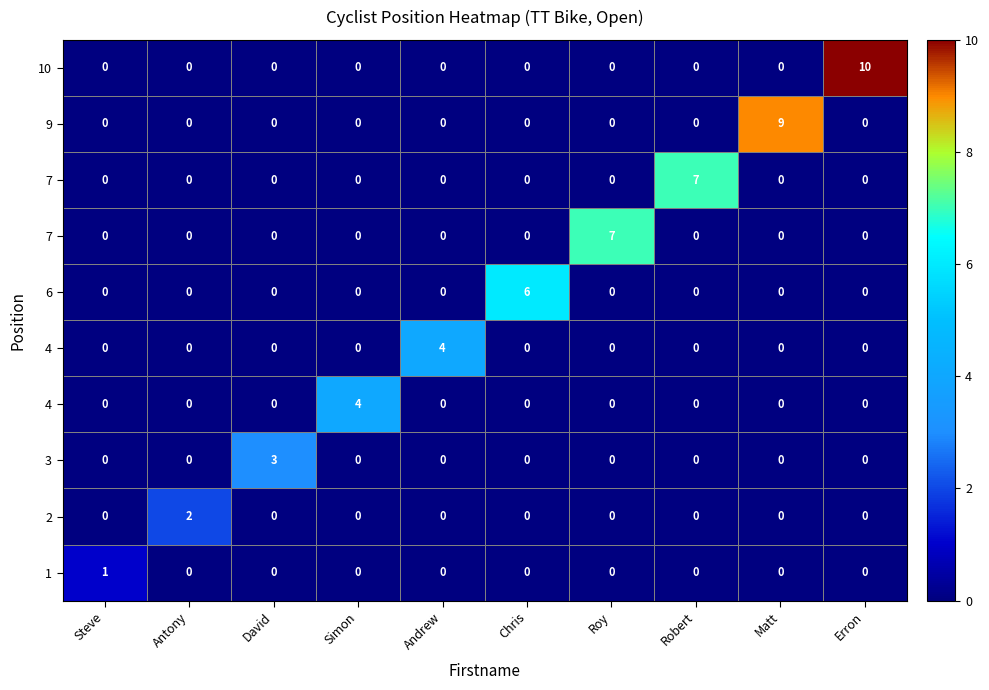

What is the greatest value displayed?

10